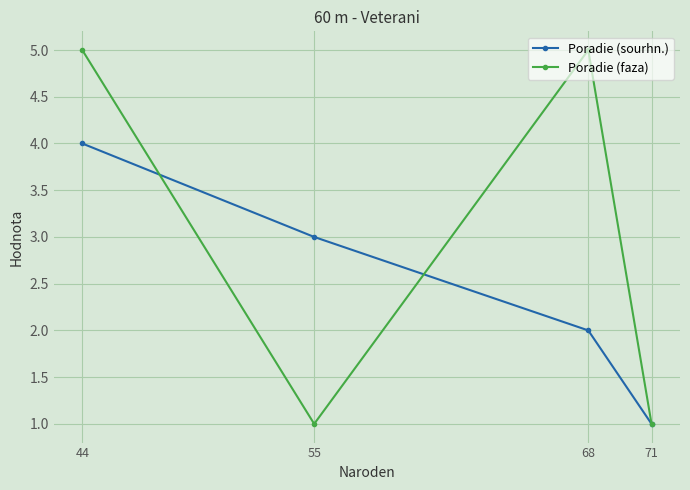

Is the value of Poradie (sourhn.) at 55 greater than the value of Poradie (faza) at 44?

No